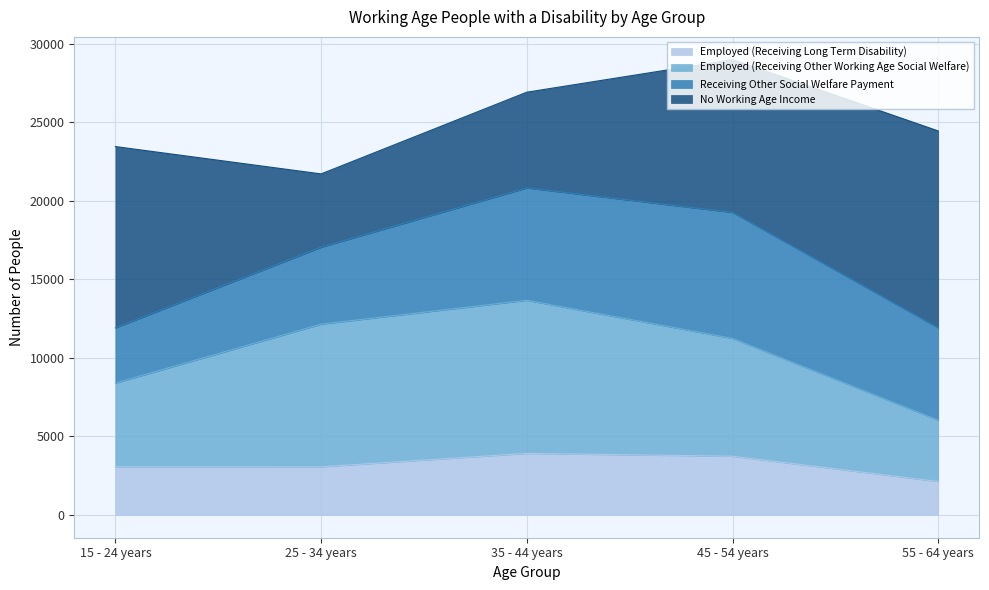

What is the maximum value for Employed (Receiving Long Term Disability)?

3920